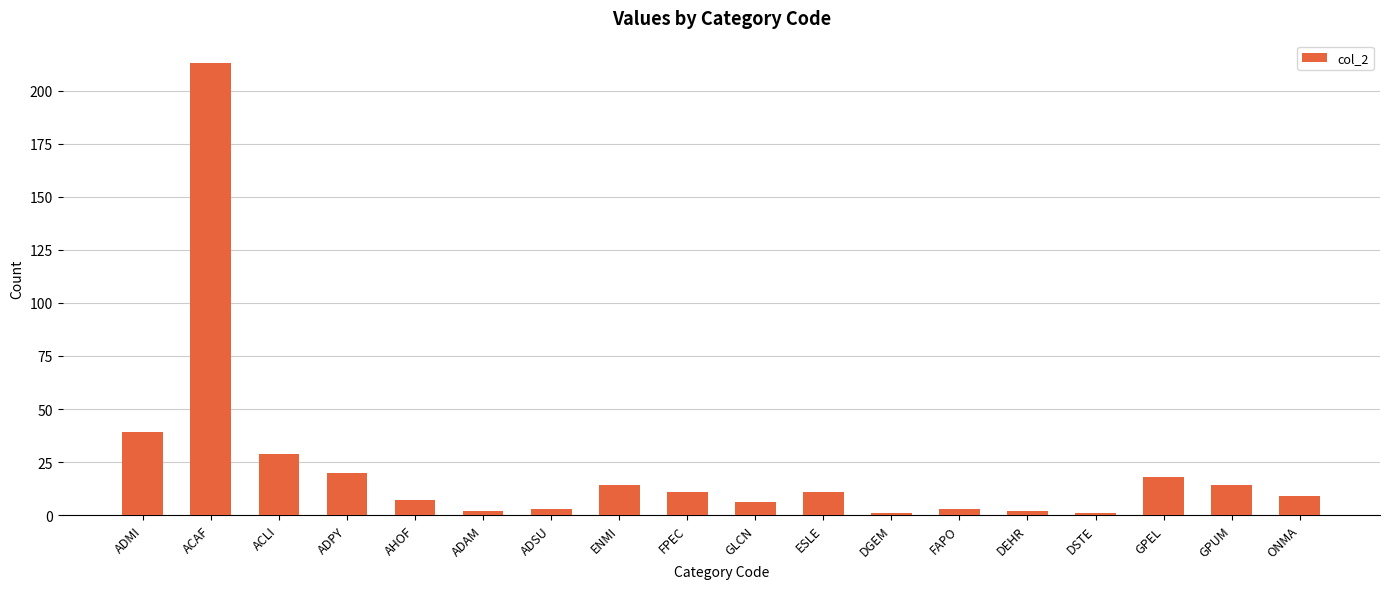

The value at ADPY is 32. True or false?

False